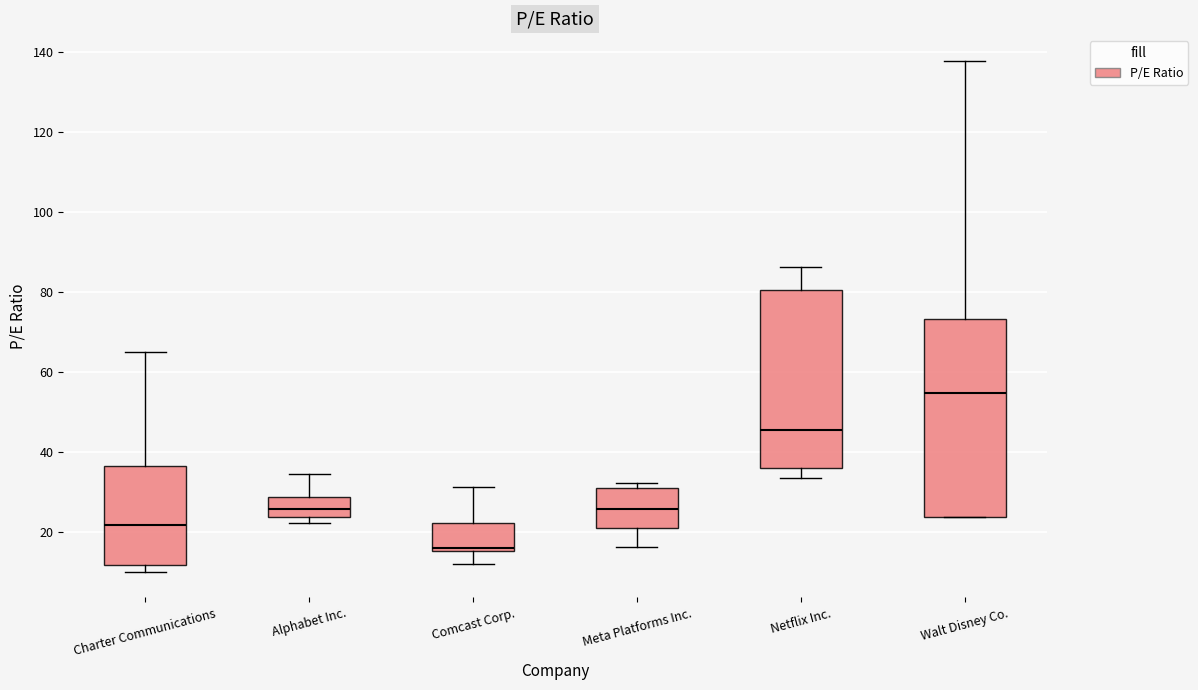

Which box has the highest median line?

Walt Disney Co.